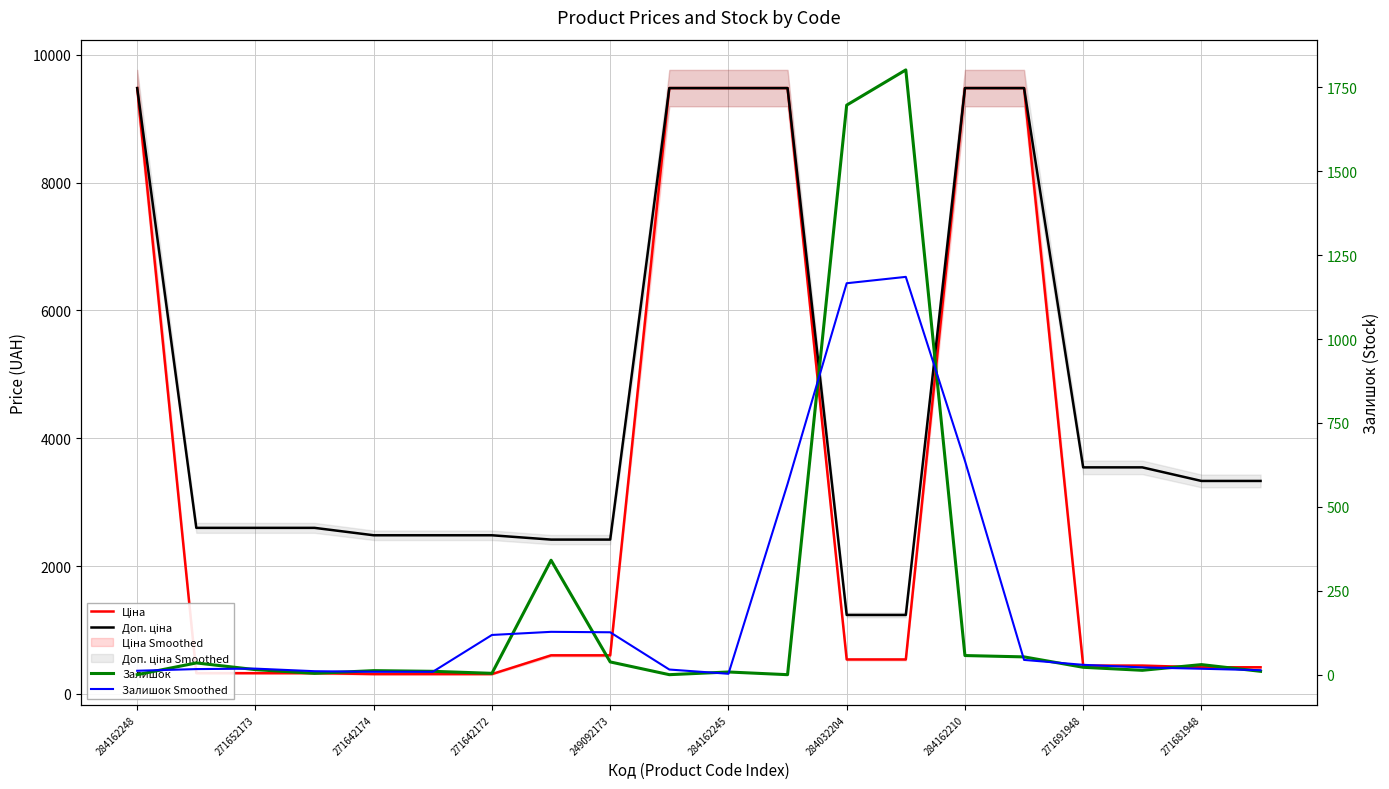

The value of Залишок at 271642174 is 18.1. True or false?

False